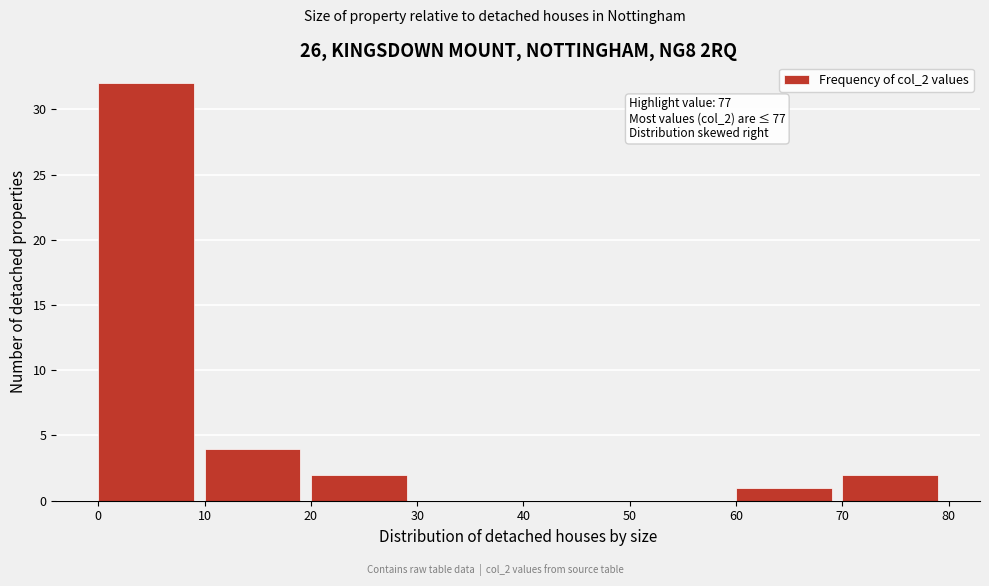

Which range on the x-axis has the tallest bar?

0 to 10